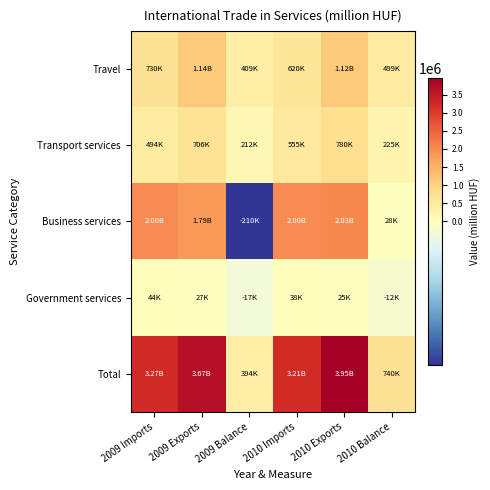

Rank the series by their maximum value, from highest to lowest.

Total, Business services, Travel, Transport services, Government services